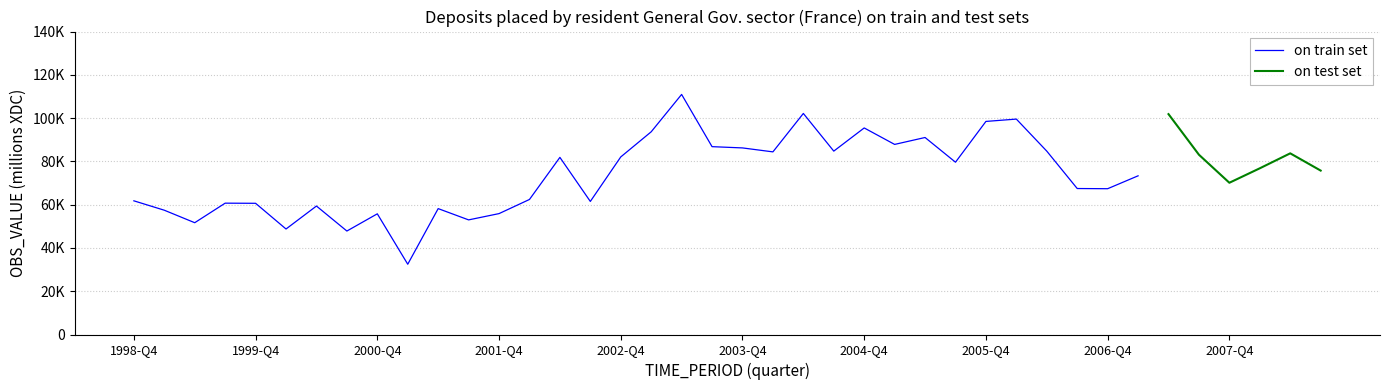

What position from the right is 1999-Q1?

39